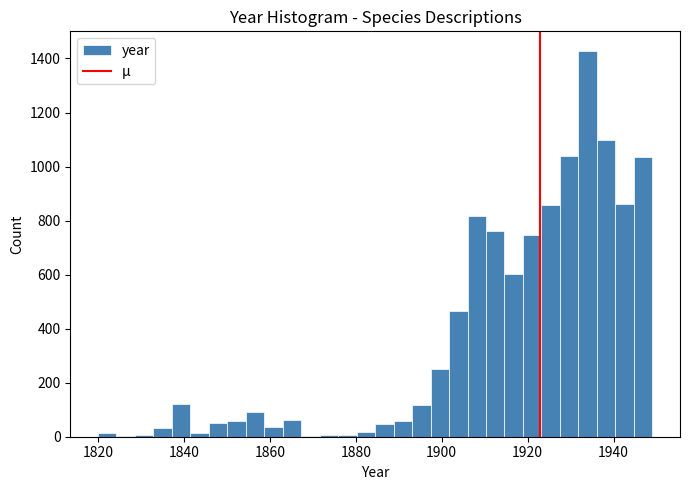

Around what value on the x-axis is the tallest bar? Give the approximate position of its centre, as read against the axis.

1934